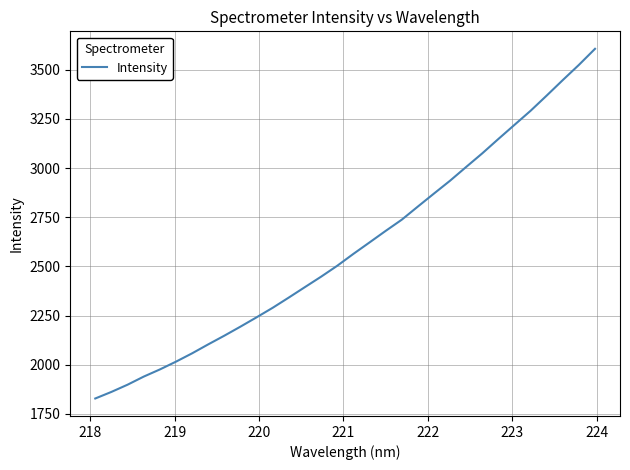

Count the number of data series in this chart.

1